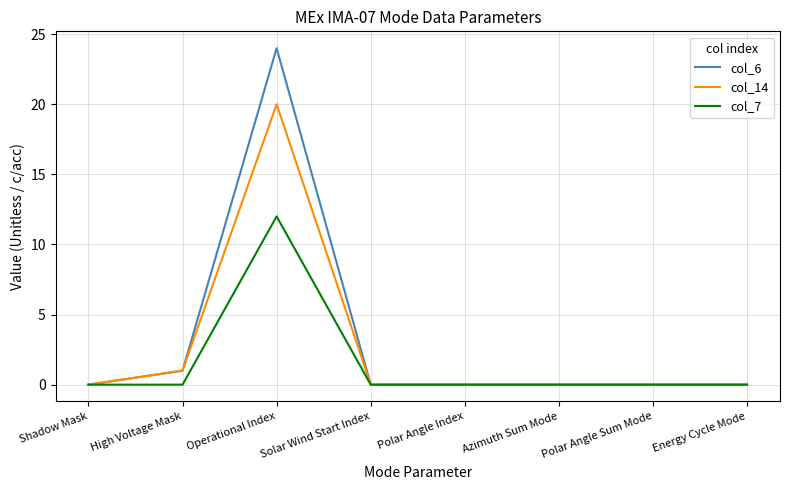

List the series in order of their overall mean, highest first.

col_6, col_14, col_7